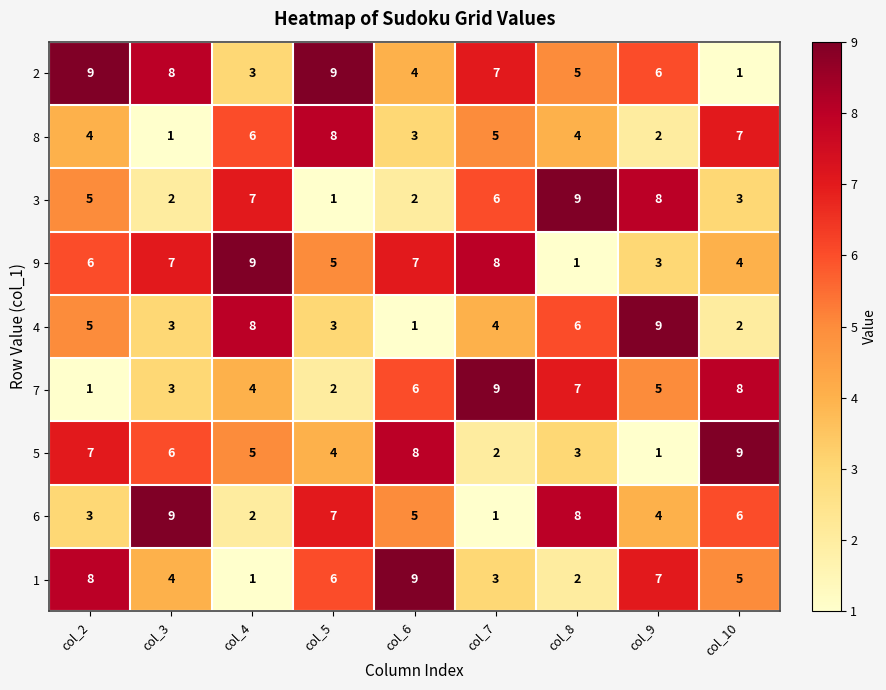

Is the value of 7 at col_8 greater than the value of 1 at col_5?

Yes